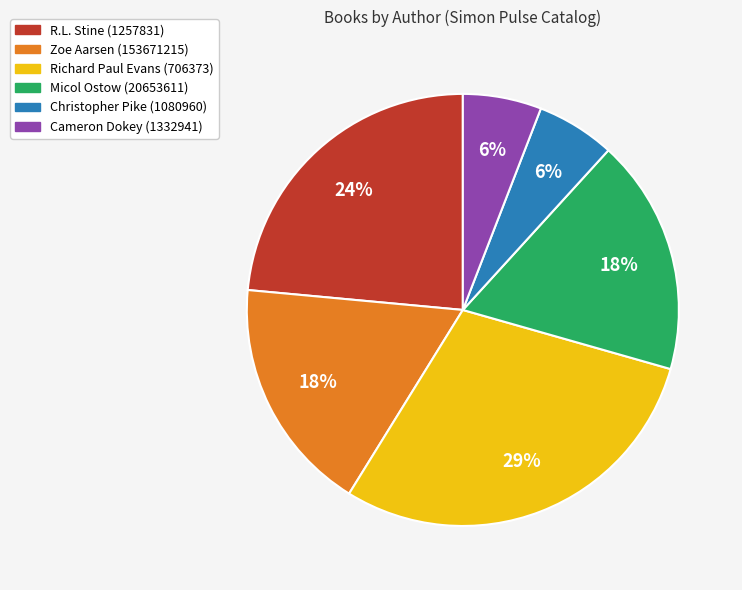

To the nearest percent, what is the average slice percentage?

17%